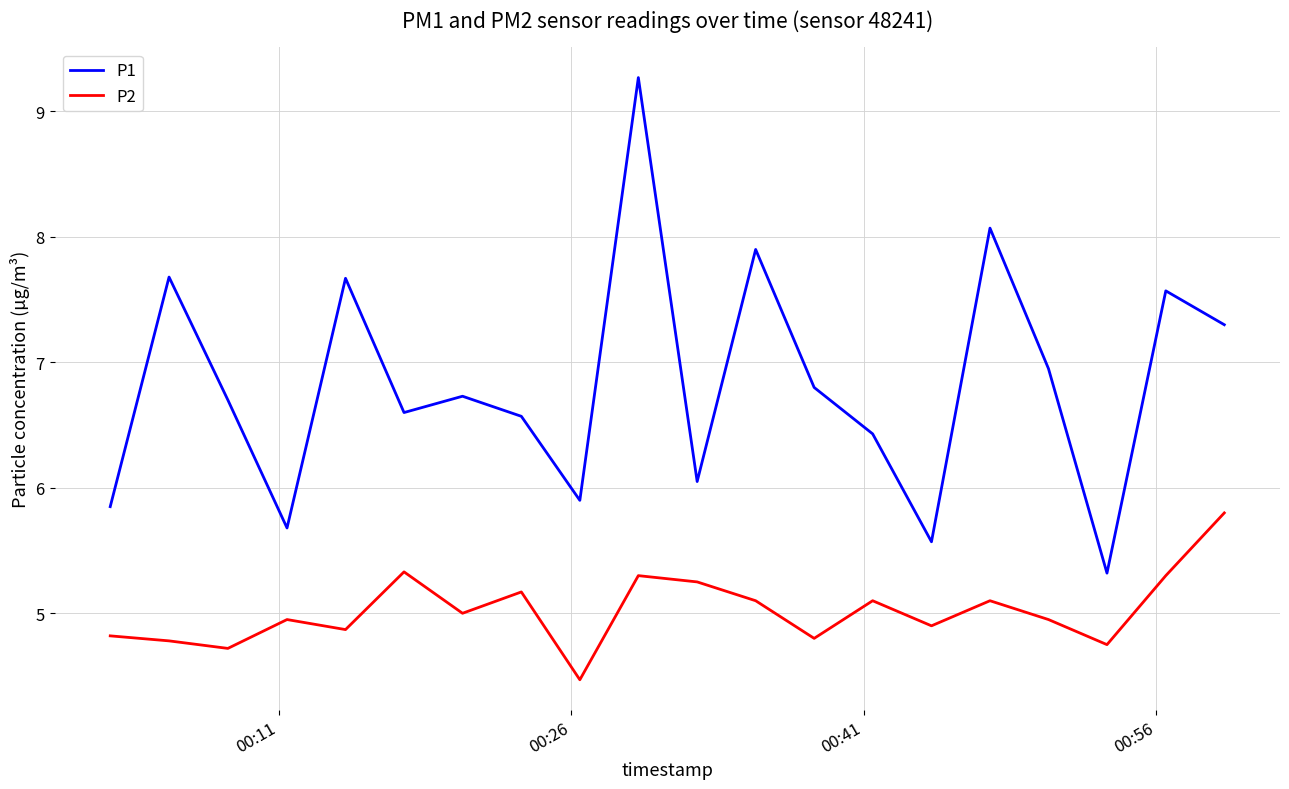

List the series in order of their peak value, highest first.

P1, P2